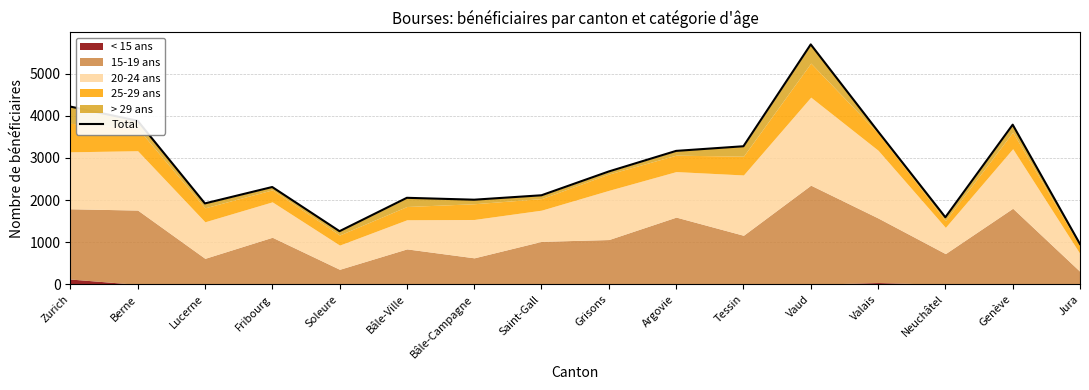

Rank the categories by value from lowest to highest.

Jura, Soleure, Neuchâtel, Lucerne, Bâle-Campagne, Bâle-Ville, Saint-Gall, Fribourg, Grisons, Argovie, Tessin, Valais, Genève, Berne, Zurich, Vaud